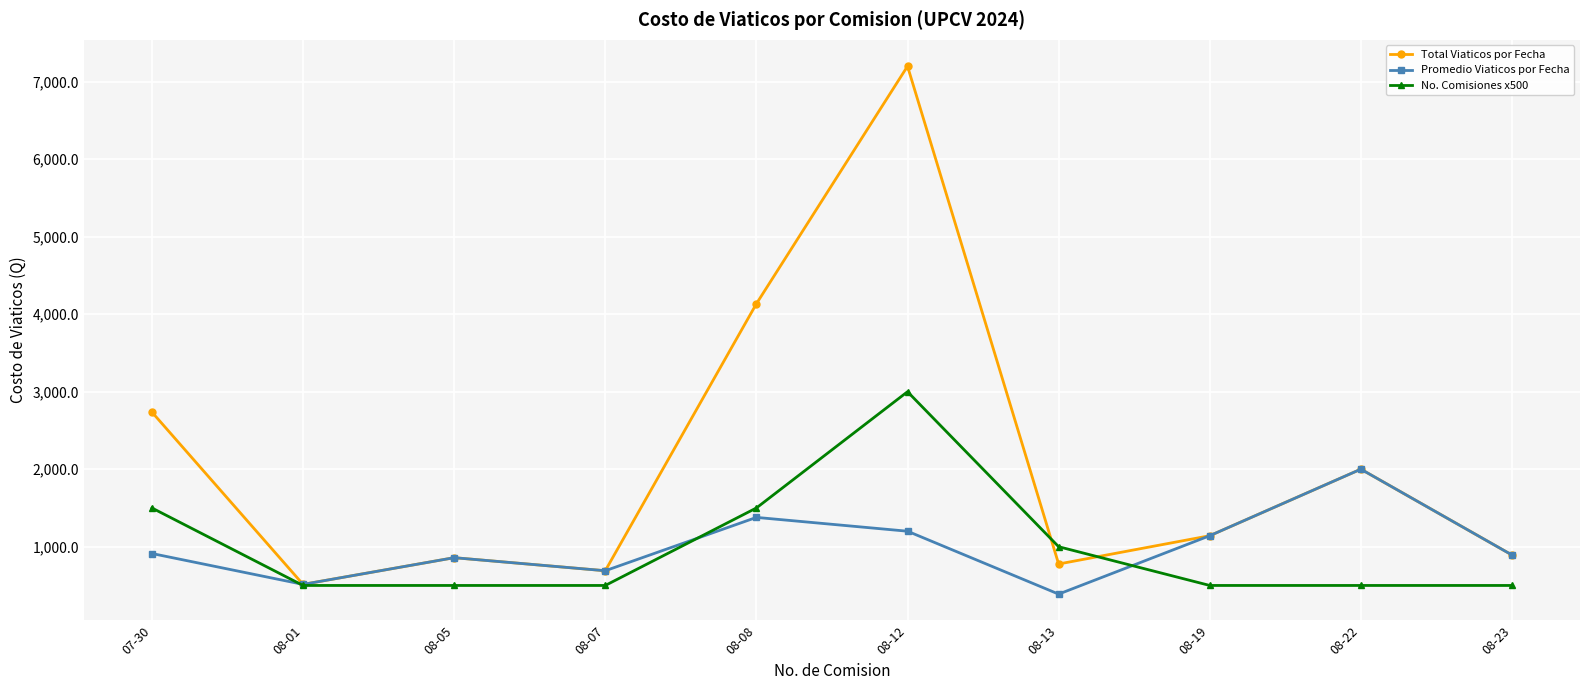

What is the total value across all series at 08-05?

2217.0